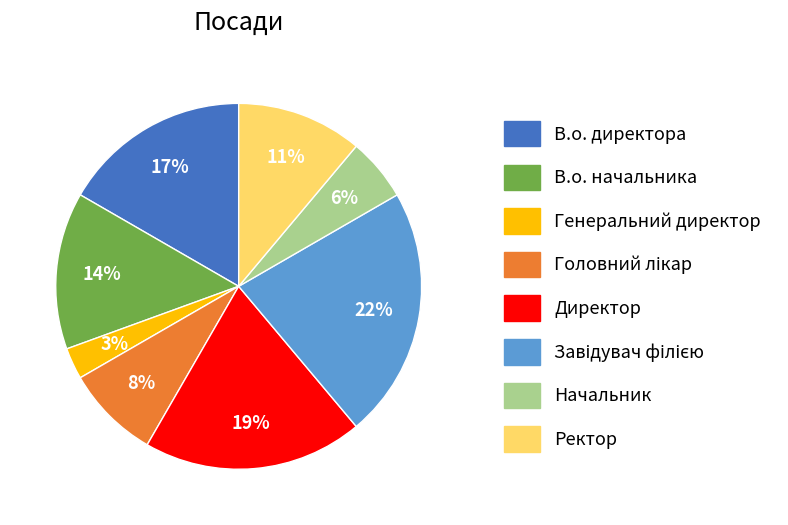

To the nearest percent, what percentage of the pie is Ректор?

11%